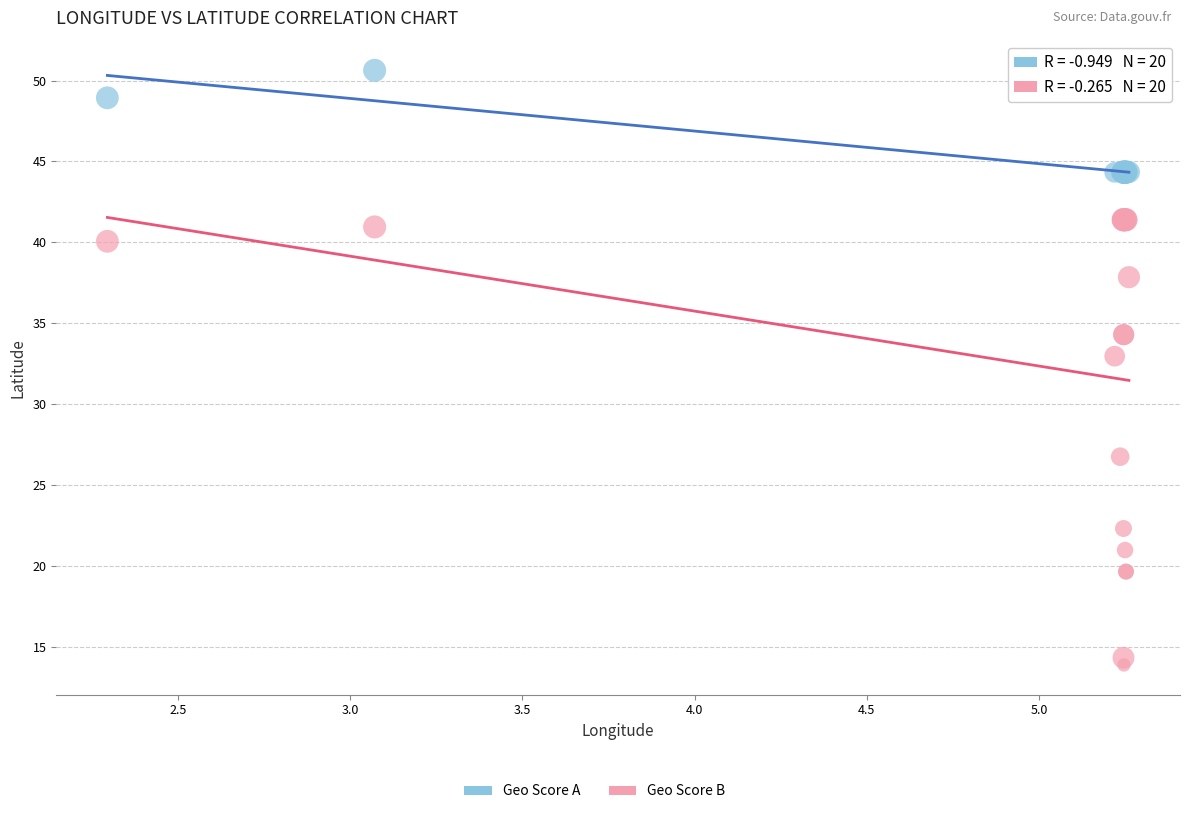

Across all series, what Y value is closest to 32?

33.0